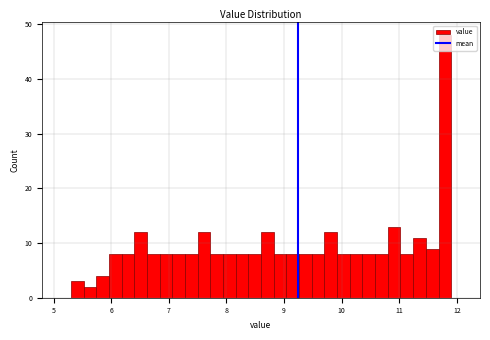

Around what value on the x-axis is the tallest bar? Give the approximate position of its centre, as read against the axis.

11.8